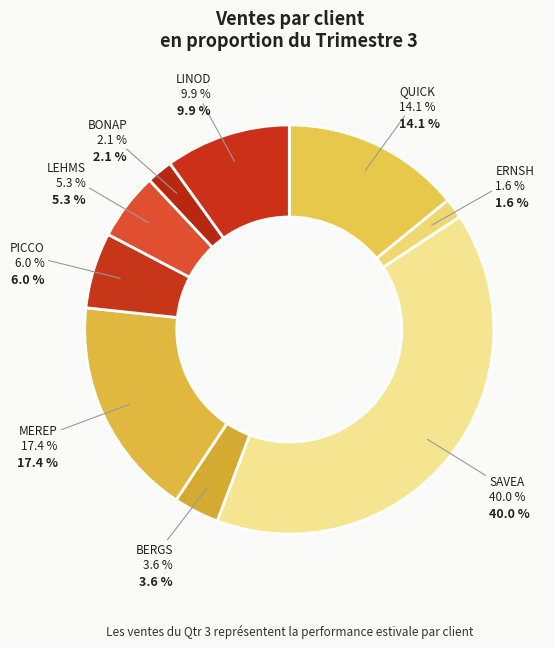

Combined, what portion of the pie is BOTTM and ERNSH?

1.6%